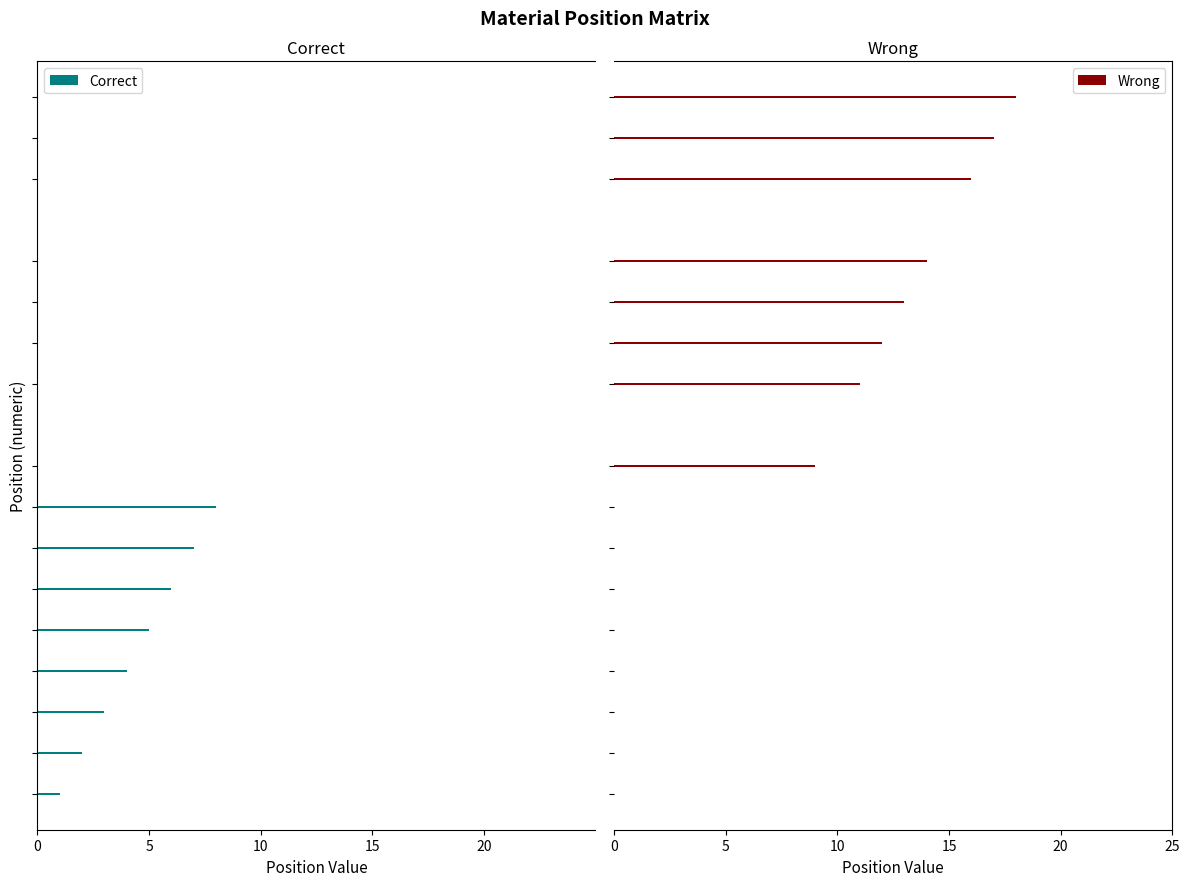

What is the sum of all Wrong values?

110